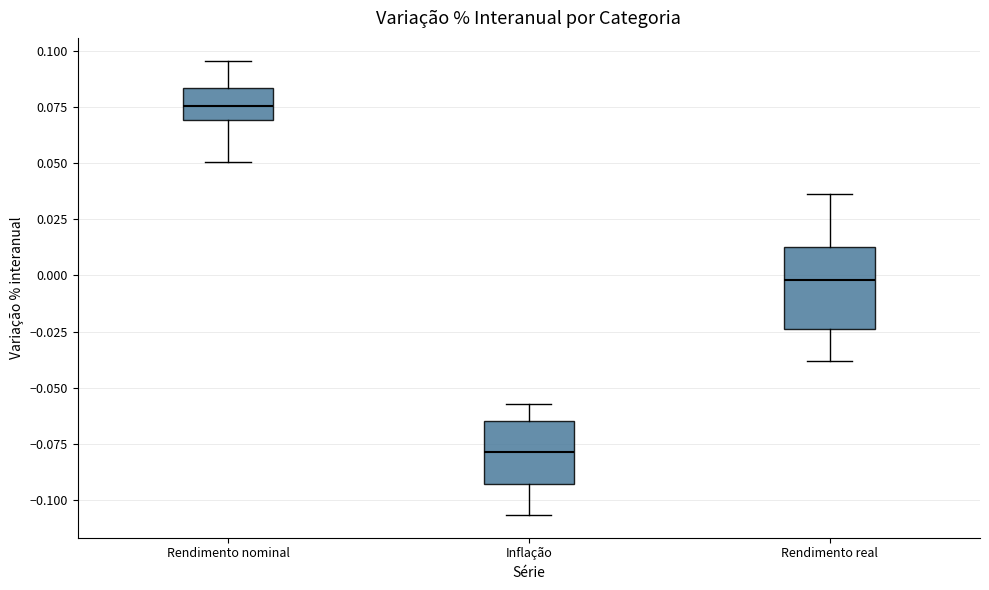

Which box's median line is the highest?

Rendimento nominal